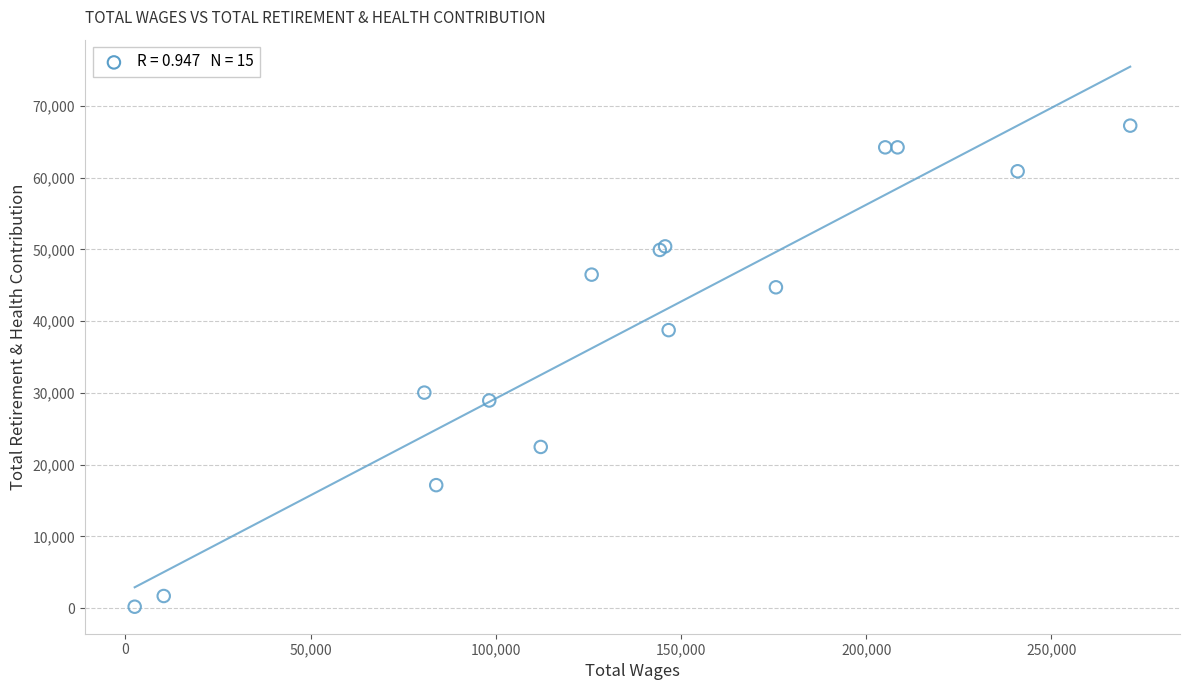

What Y value in the scatter plot is closest to 33718?

30036